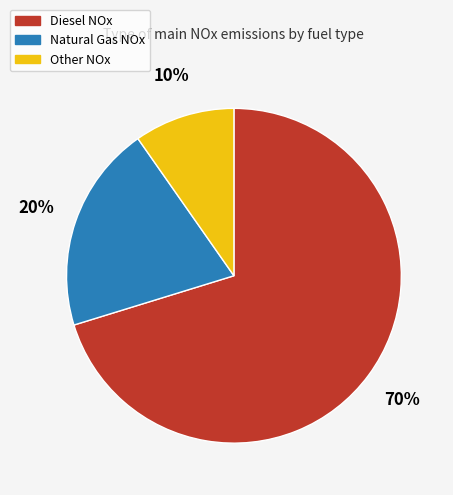

Does Other NOx represent more than half of the total?

No